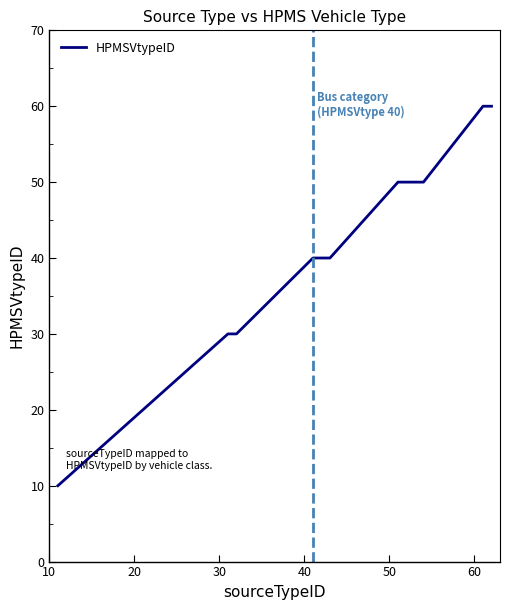

What is the maximum value shown in the chart?

60